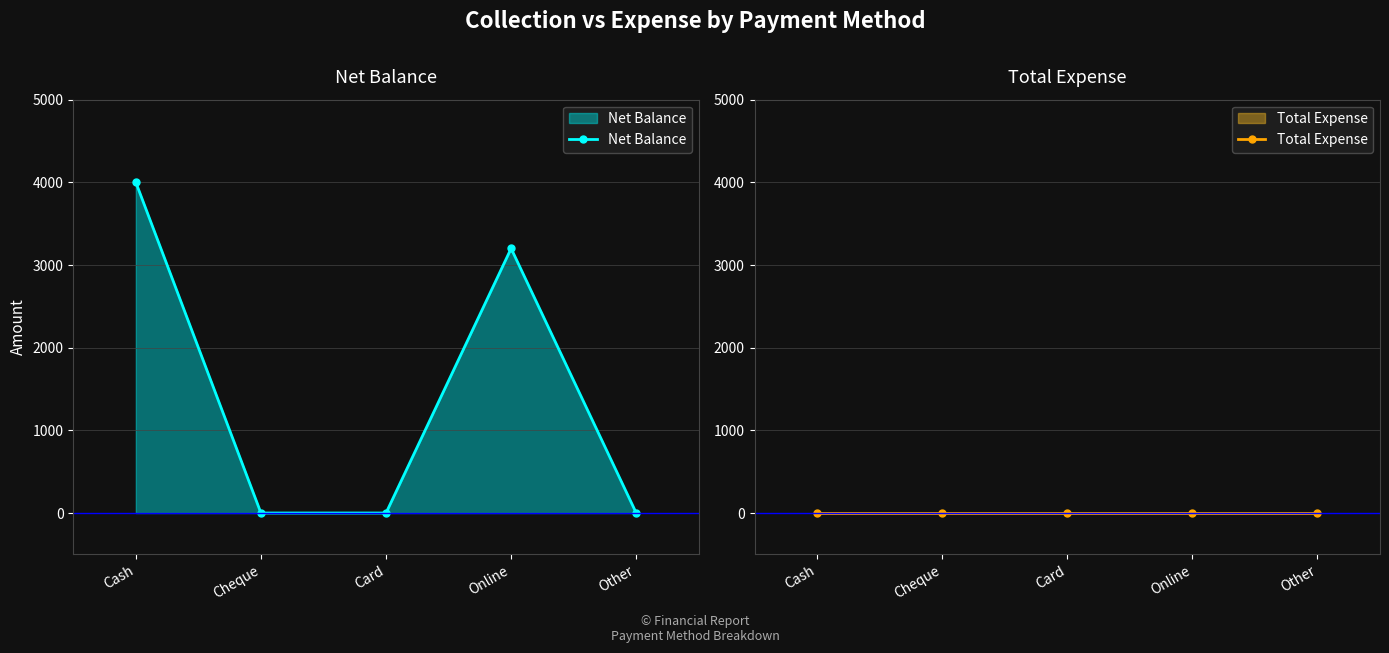

What is the highest value of the Net Balance series?

4000